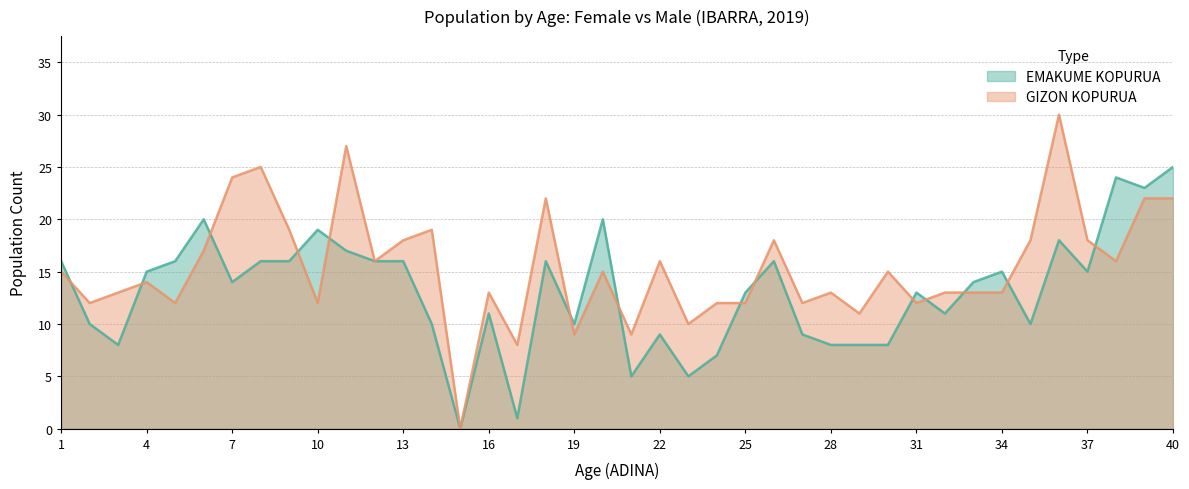

The value of GIZON KOPURUA at 28 is 22. True or false?

False